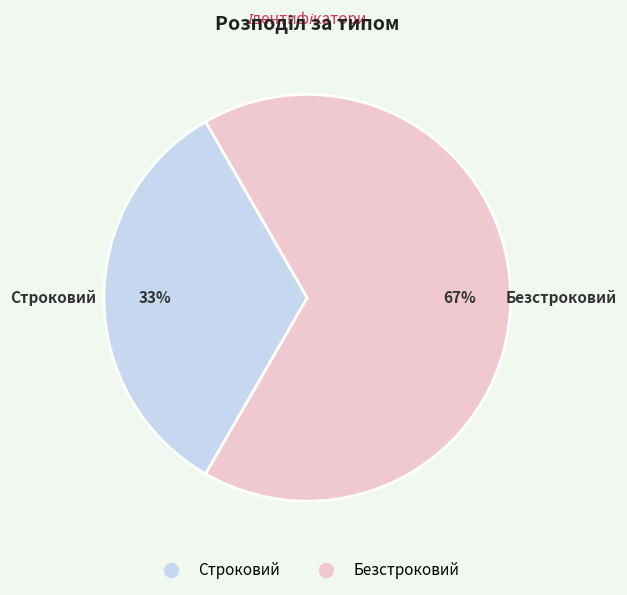

To the nearest percent, what percentage of the pie is Безстроковий?

67%